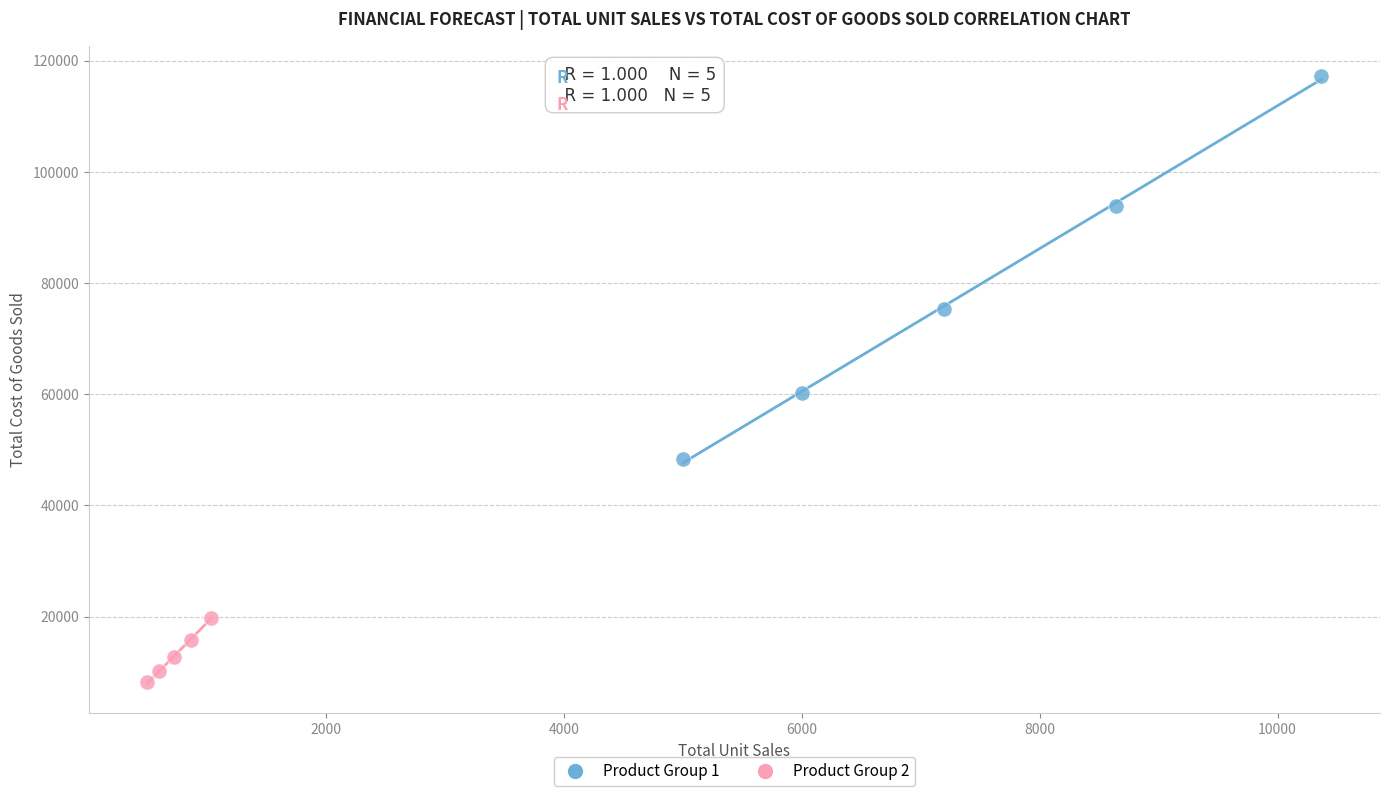

Which series reaches the minimum Y coordinate?

Product Group 2